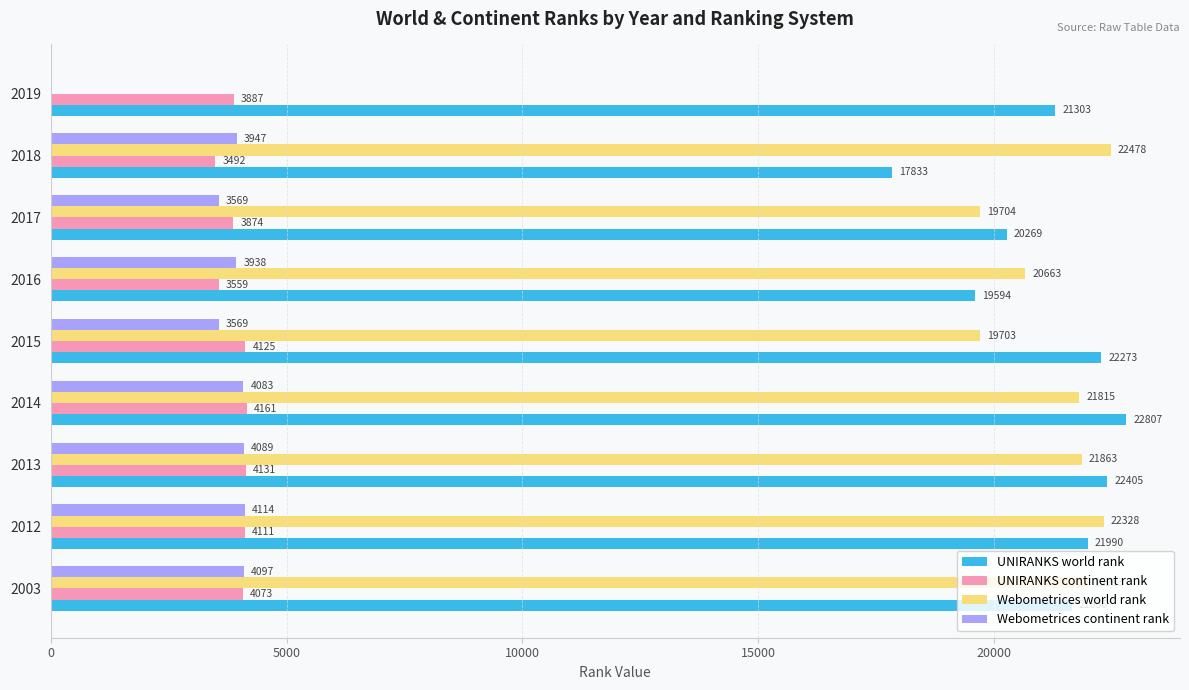

Which category has the highest value in the Webometrices continent rank series?

2012